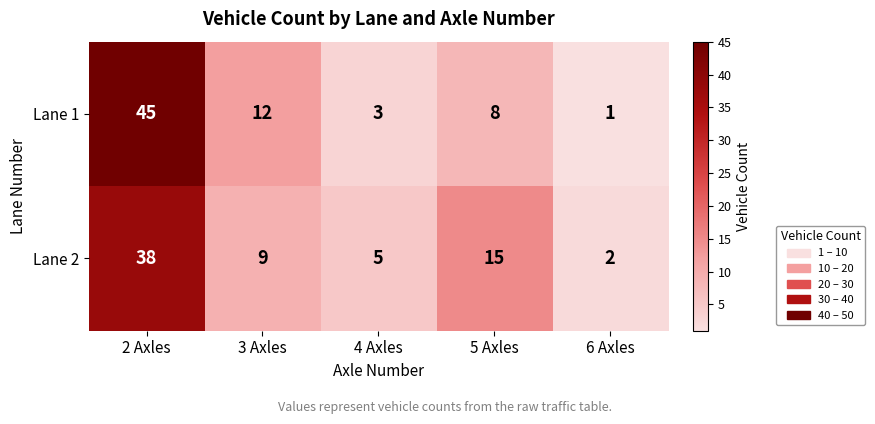

How many categories are shown in the chart?

5